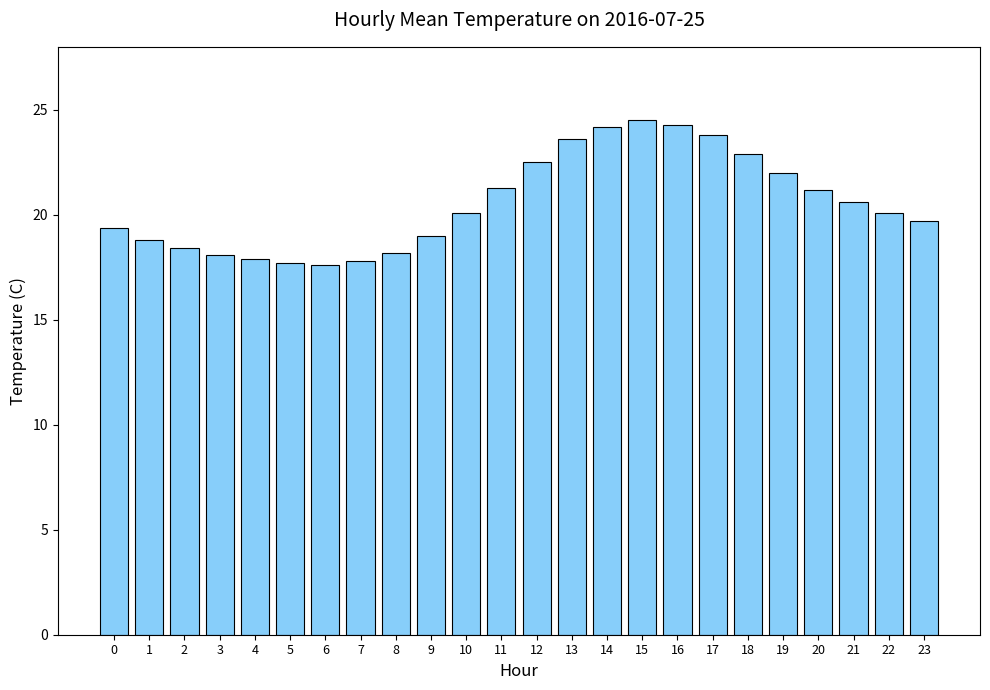

True or false: the data shows 31.6 at 18.

False